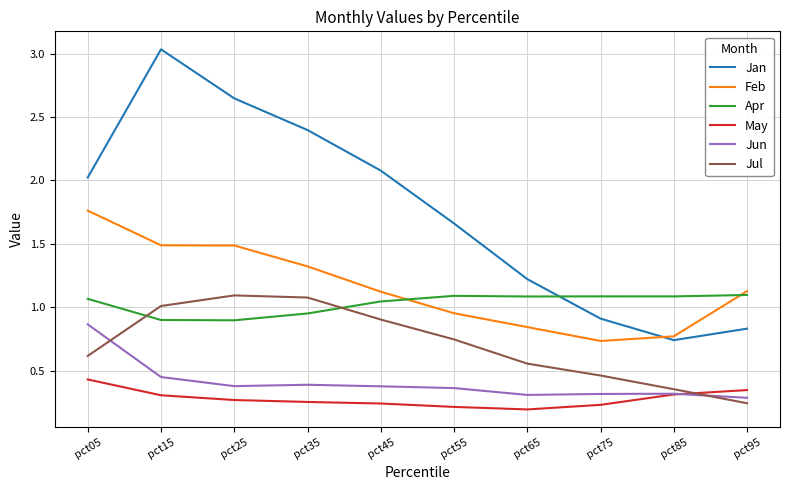

Which category has the highest value in the Feb series?

pct05